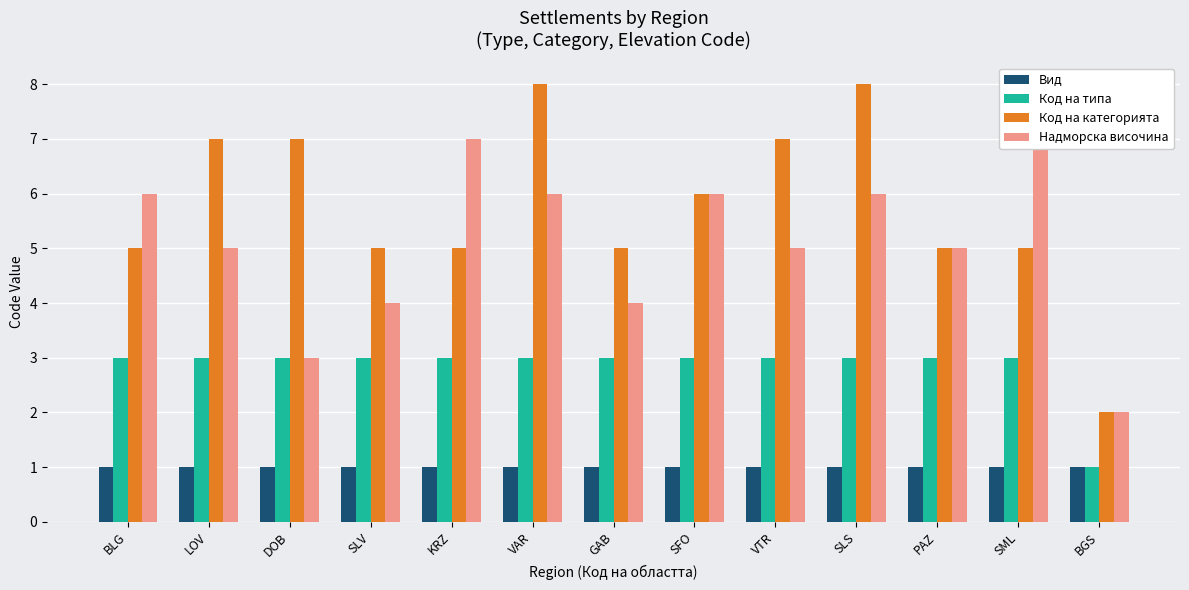

What are all the series names shown in the legend?

Вид, Код на типа, Код на категорията, Надморска височина